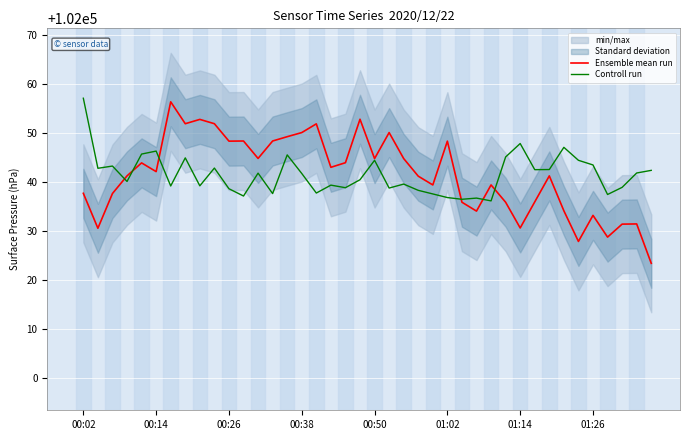

The Controll run series shows 152050.4 at 00:02. True or false?

False